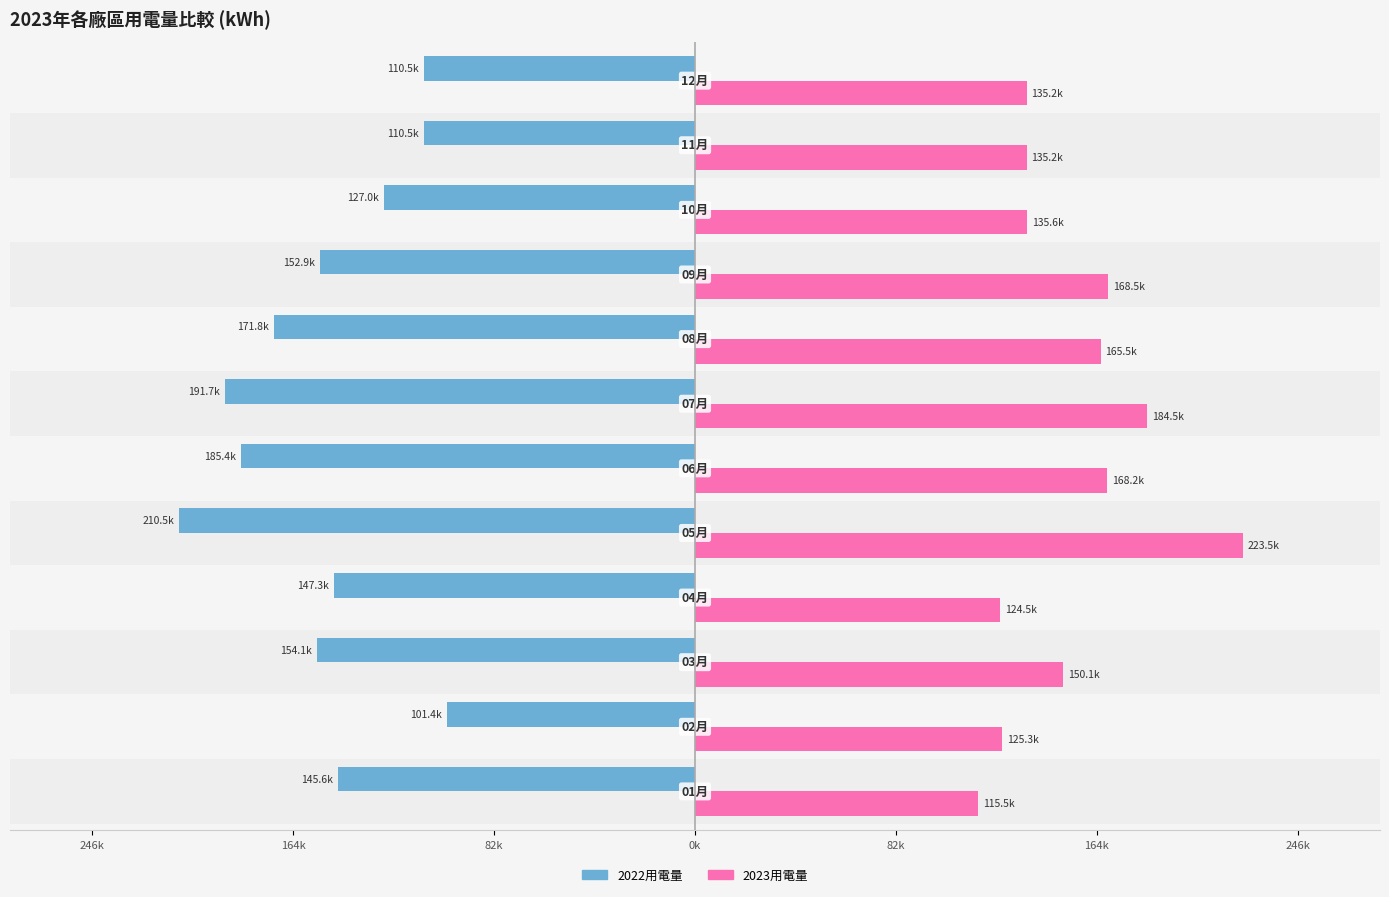

What are all the series names shown in the legend?

2022用電量, 2023用電量